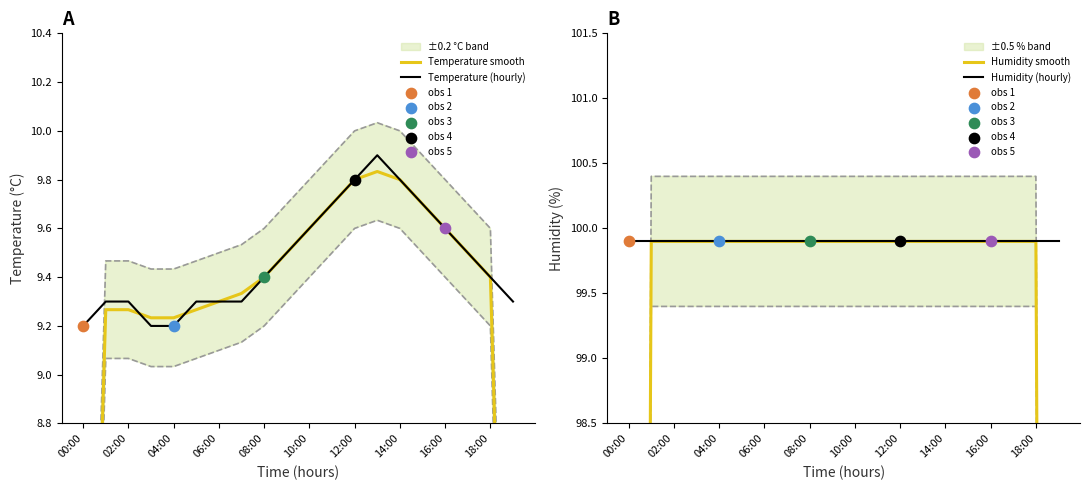

Which series has the largest Y range (max minus min)?

Humidity smooth